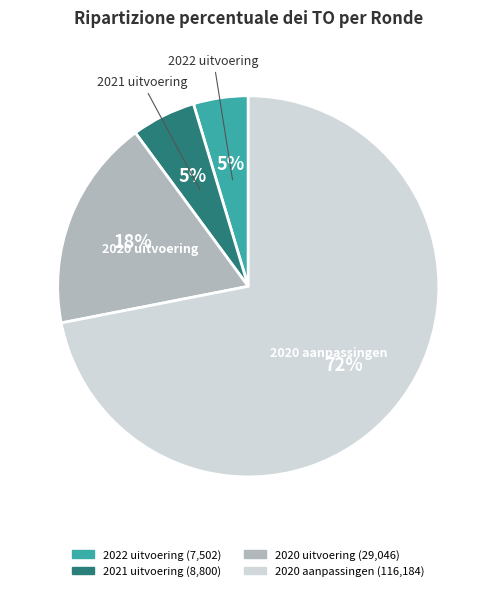

Is there a majority slice in this chart?

Yes